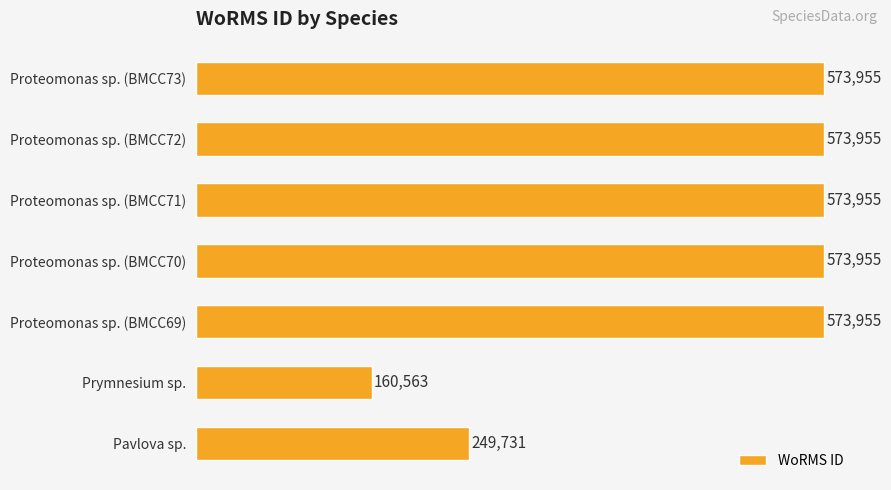

What is the minimum value shown in the chart?

160563